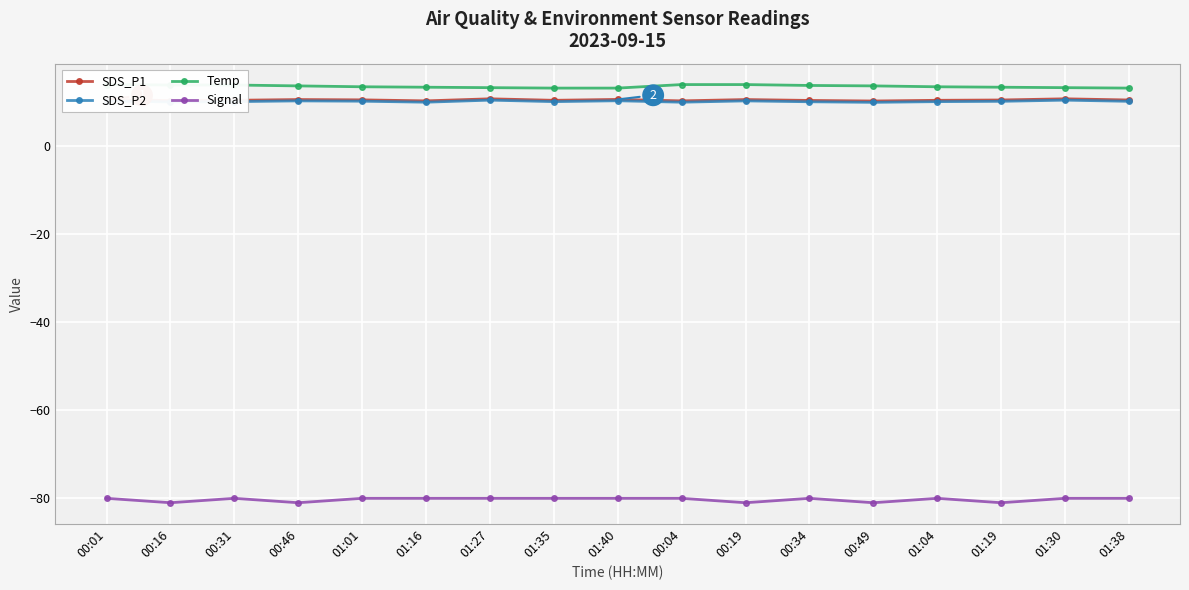

What is the highest value of the SDS_P2 series?

10.4